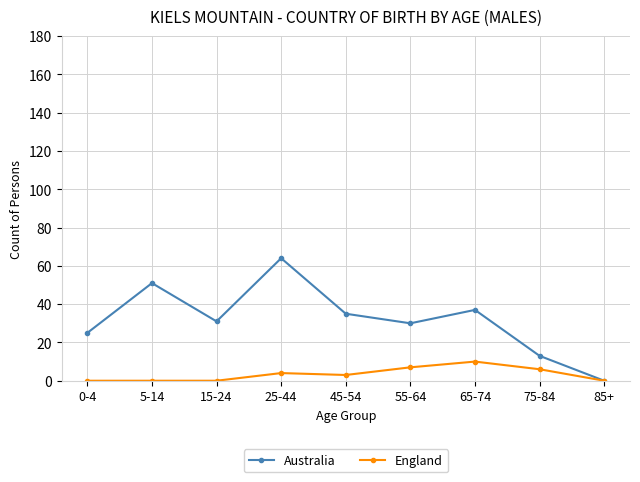

What is the label of the 7th point from the right?

15-24